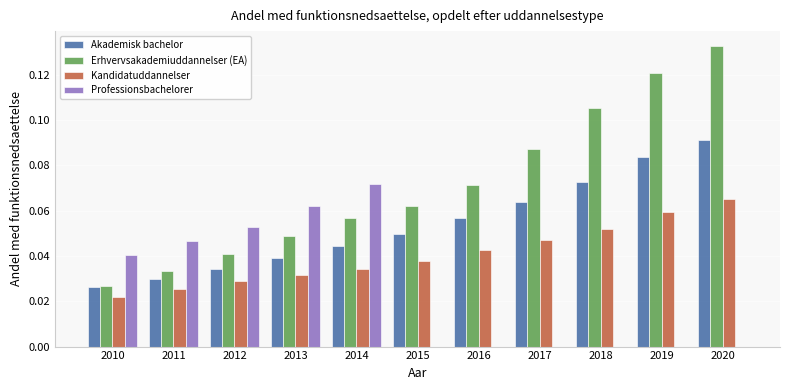

Is it true that Professionsbachelorer equals 0.0 at 2015?

True